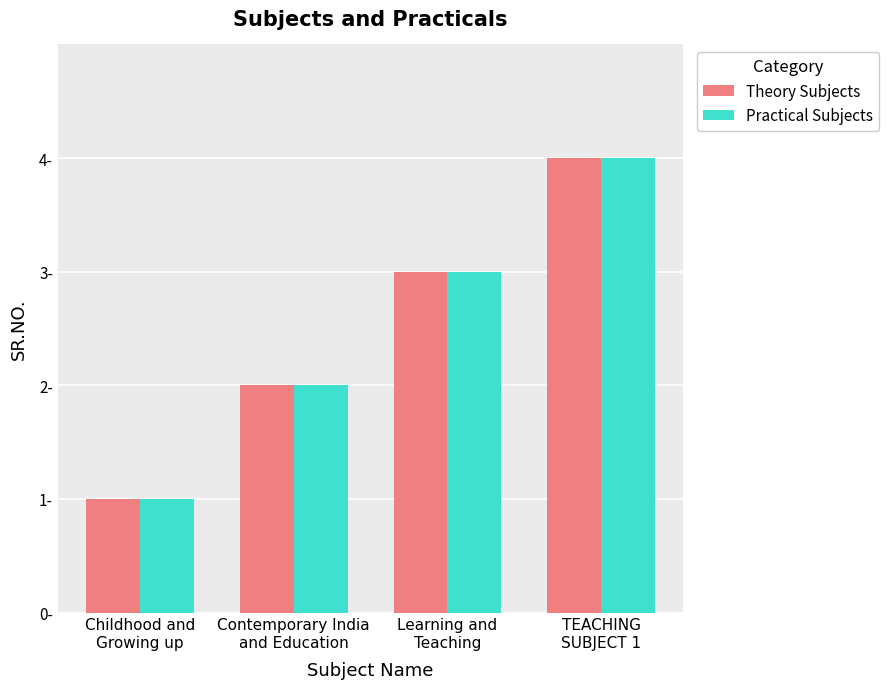

What are all the series names shown in the legend?

Theory Subjects, Practical Subjects